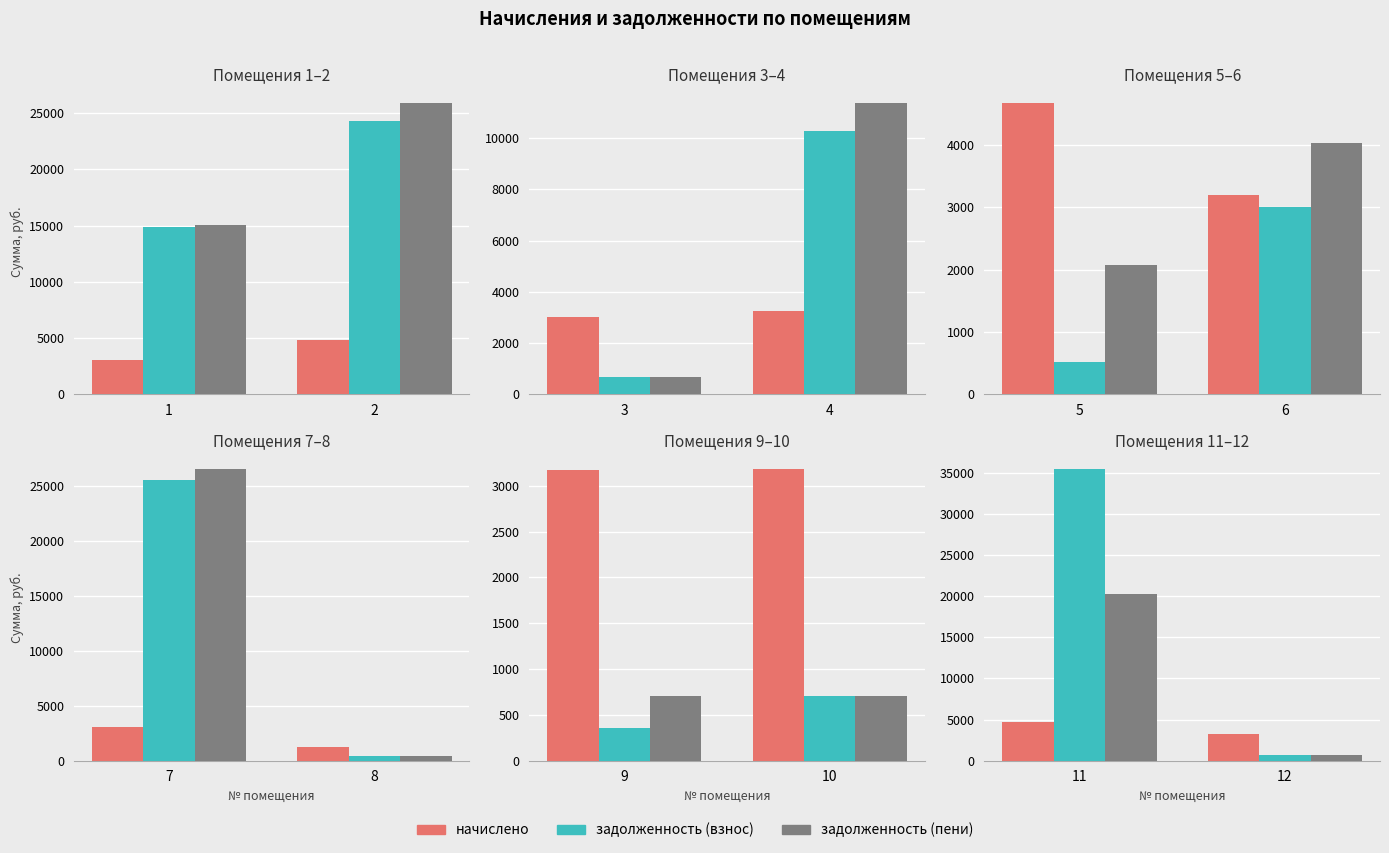

Does the chart contain stacked bars?

No